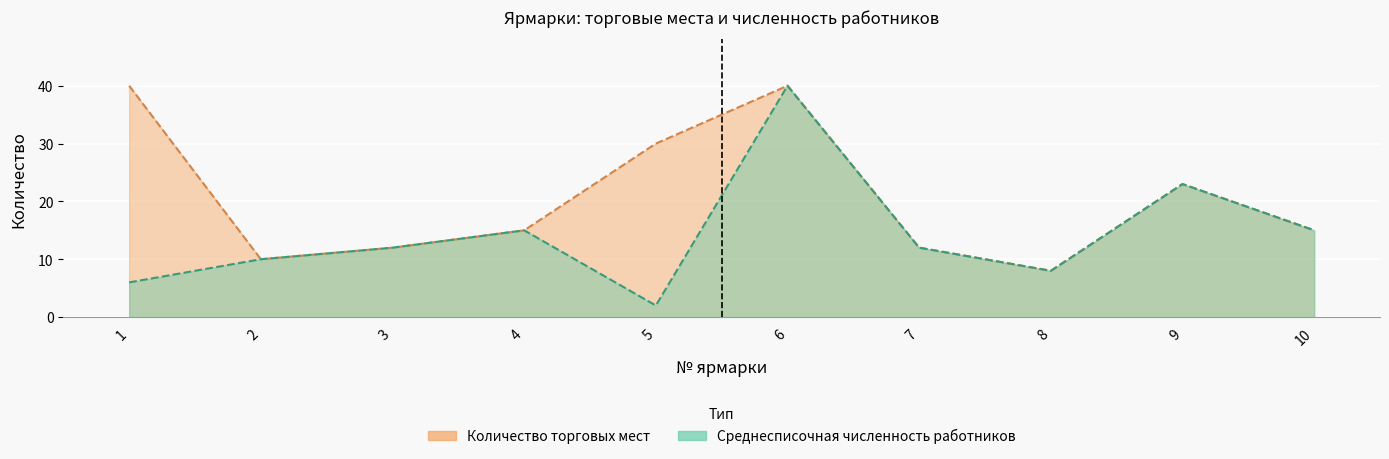

How many interior local valleys does the Количество торговых мест series have?

2